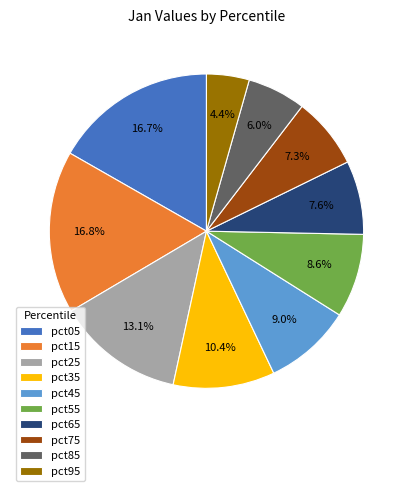

How many slices are in this pie chart?

10